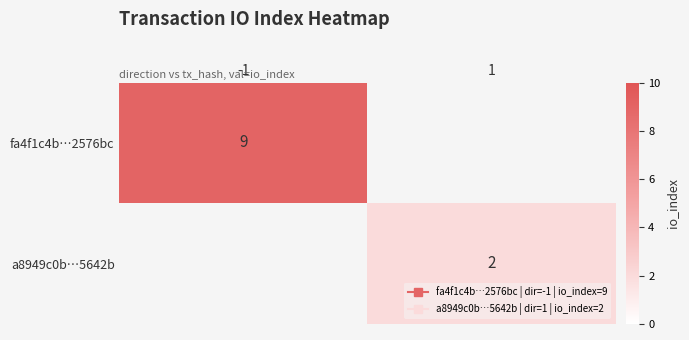

Count the number of categories in the chart.

2